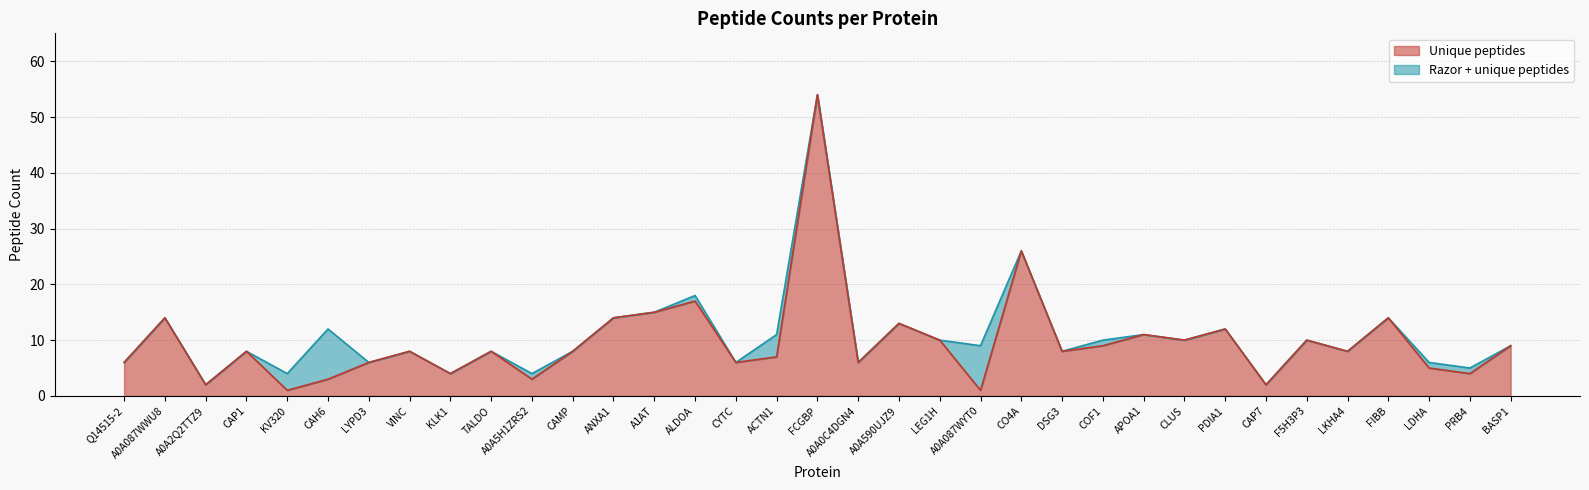

What are all the series names shown in the legend?

Unique peptides, Razor + unique peptides